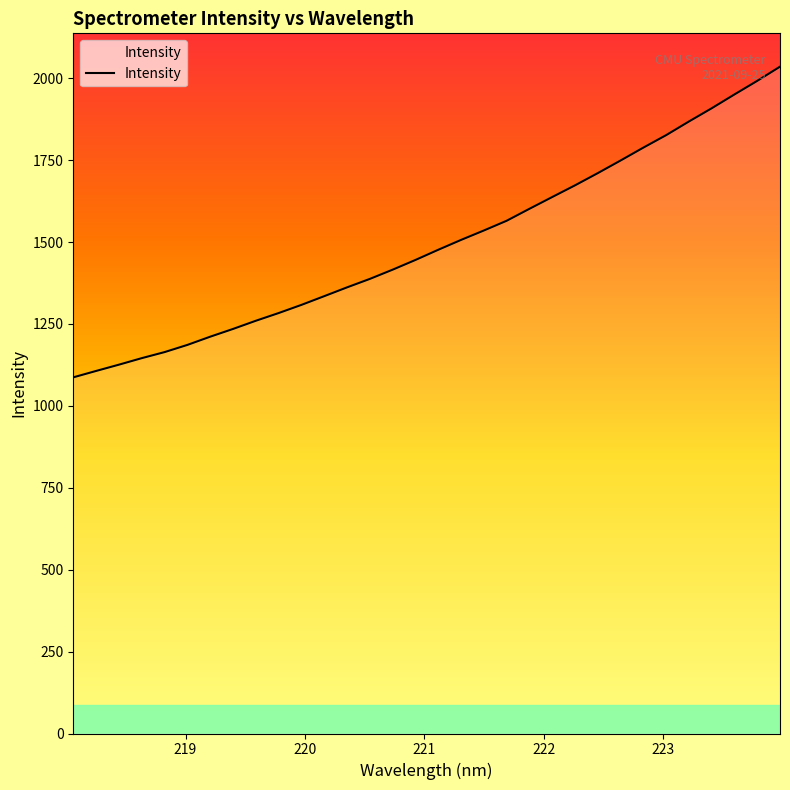

What is the greatest value displayed?

2035.3